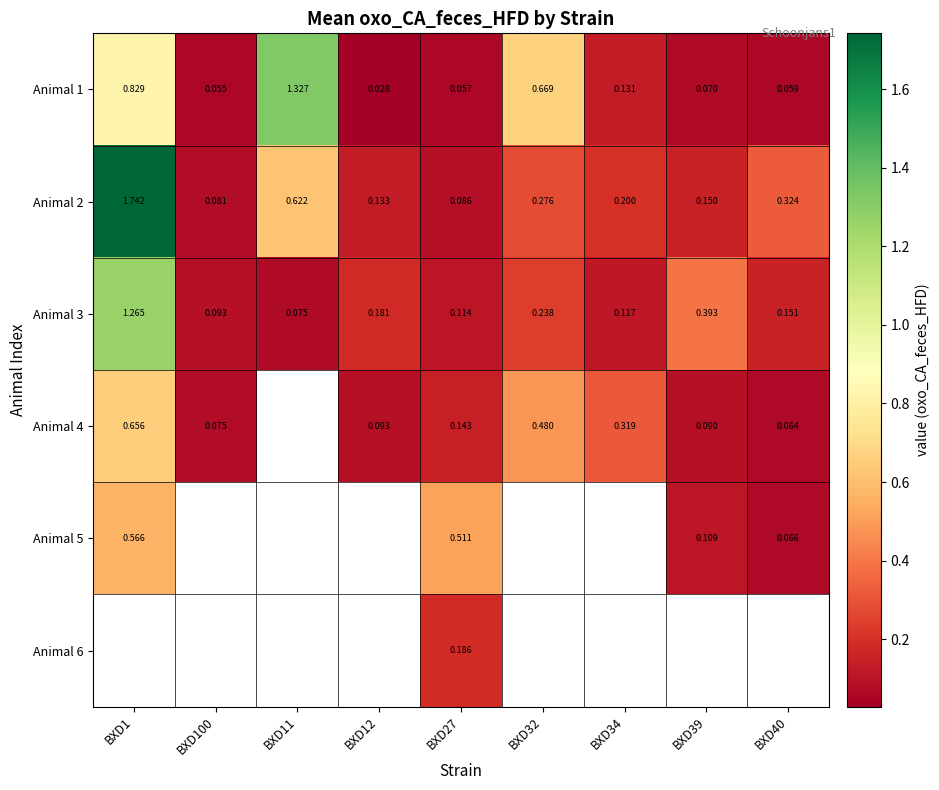

What is the lowest value of the Animal 2 series?

0.1